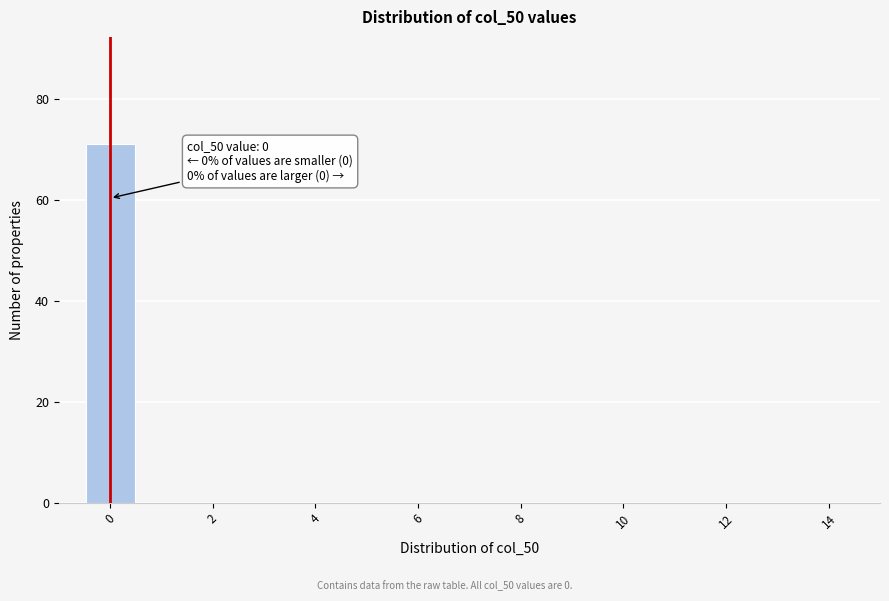

Over which range of the x-axis is the bar tallest?

-0.5 to 0.5